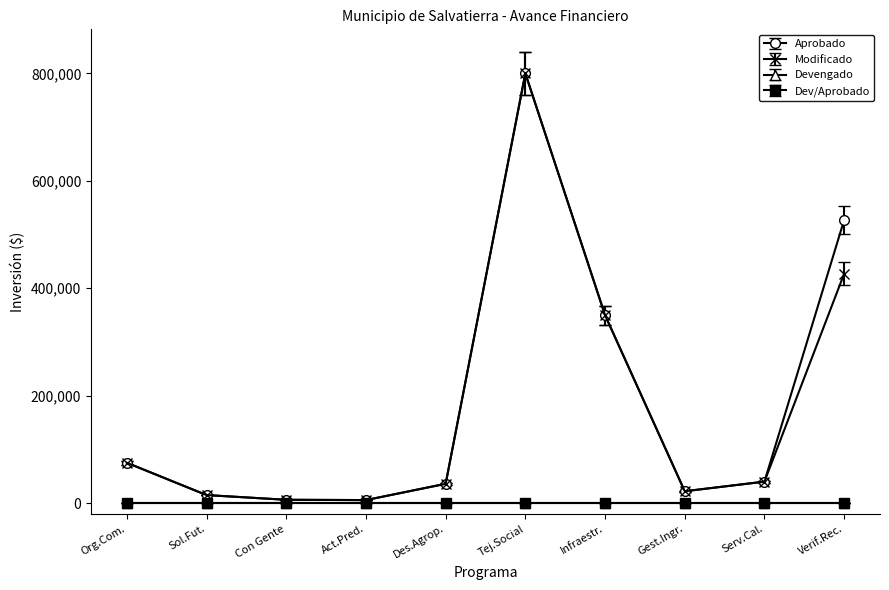

What is the value of the Modificado point at the 3rd from the left?

6226.5